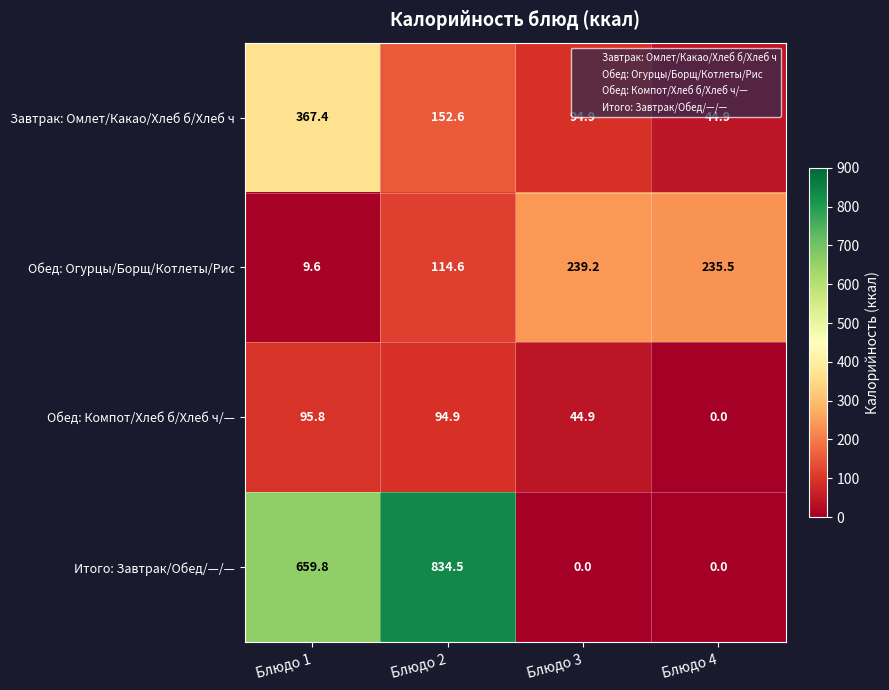

Reading left to right, list all the values displayed in this chart.

Завтрак: Омлет/Какао/Хлеб б/Хлеб ч: Блюдо 1=367.4	Блюдо 2=152.6	Блюдо 3=94.9	Блюдо 4=44.9
Обед: Огурцы/Борщ/Котлеты/Рис: Блюдо 1=9.6	Блюдо 2=114.6	Блюдо 3=239.2	Блюдо 4=235.5
Обед: Компот/Хлеб б/Хлеб ч/—: Блюдо 1=95.8	Блюдо 2=94.9	Блюдо 3=44.9	Блюдо 4=0.0
Итого: Завтрак/Обед/—/—: Блюдо 1=659.8	Блюдо 2=834.5	Блюдо 3=0.0	Блюдо 4=0.0